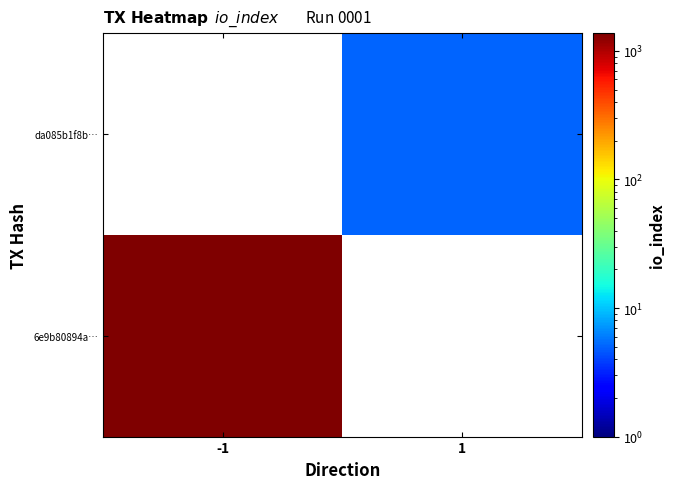

At how many categories does at least one series exceed 451?

1